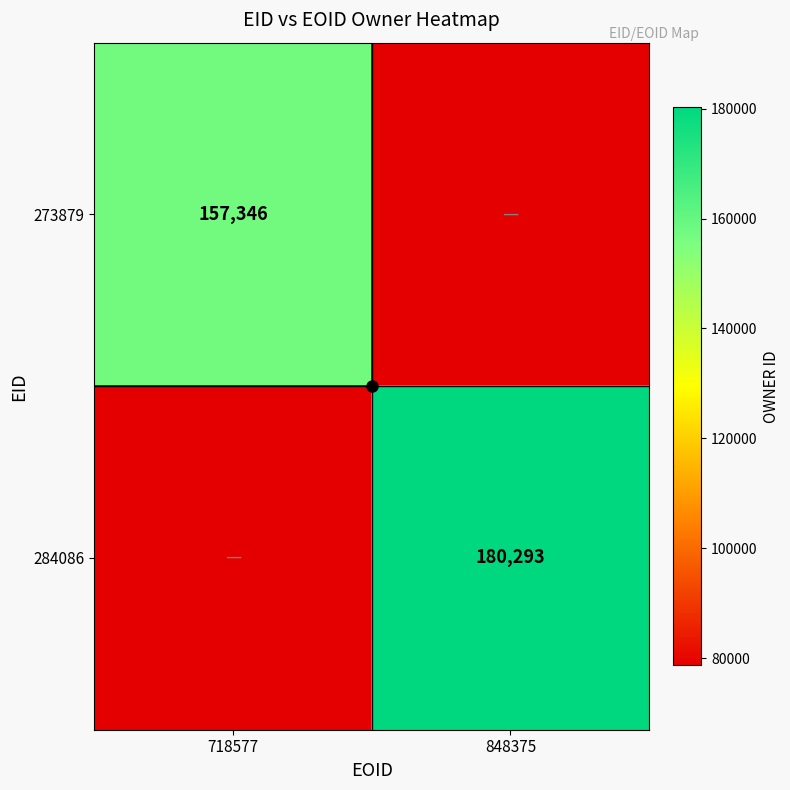

Is the value of 273879 at 718577 greater than the value of 284086 at 848375?

No